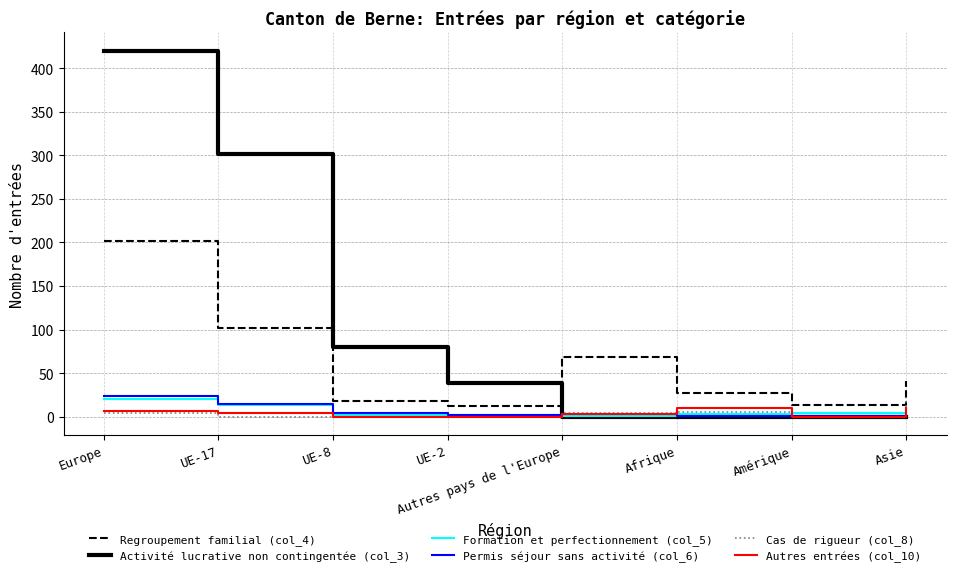

What is the difference between the Permis séjour sans activité (col_6) values at UE-8 and Europe?

20